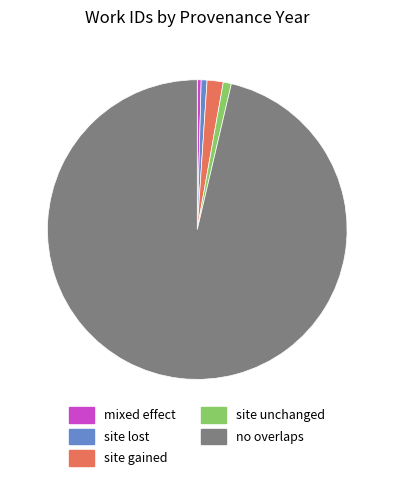

Is there a majority slice in this chart?

Yes